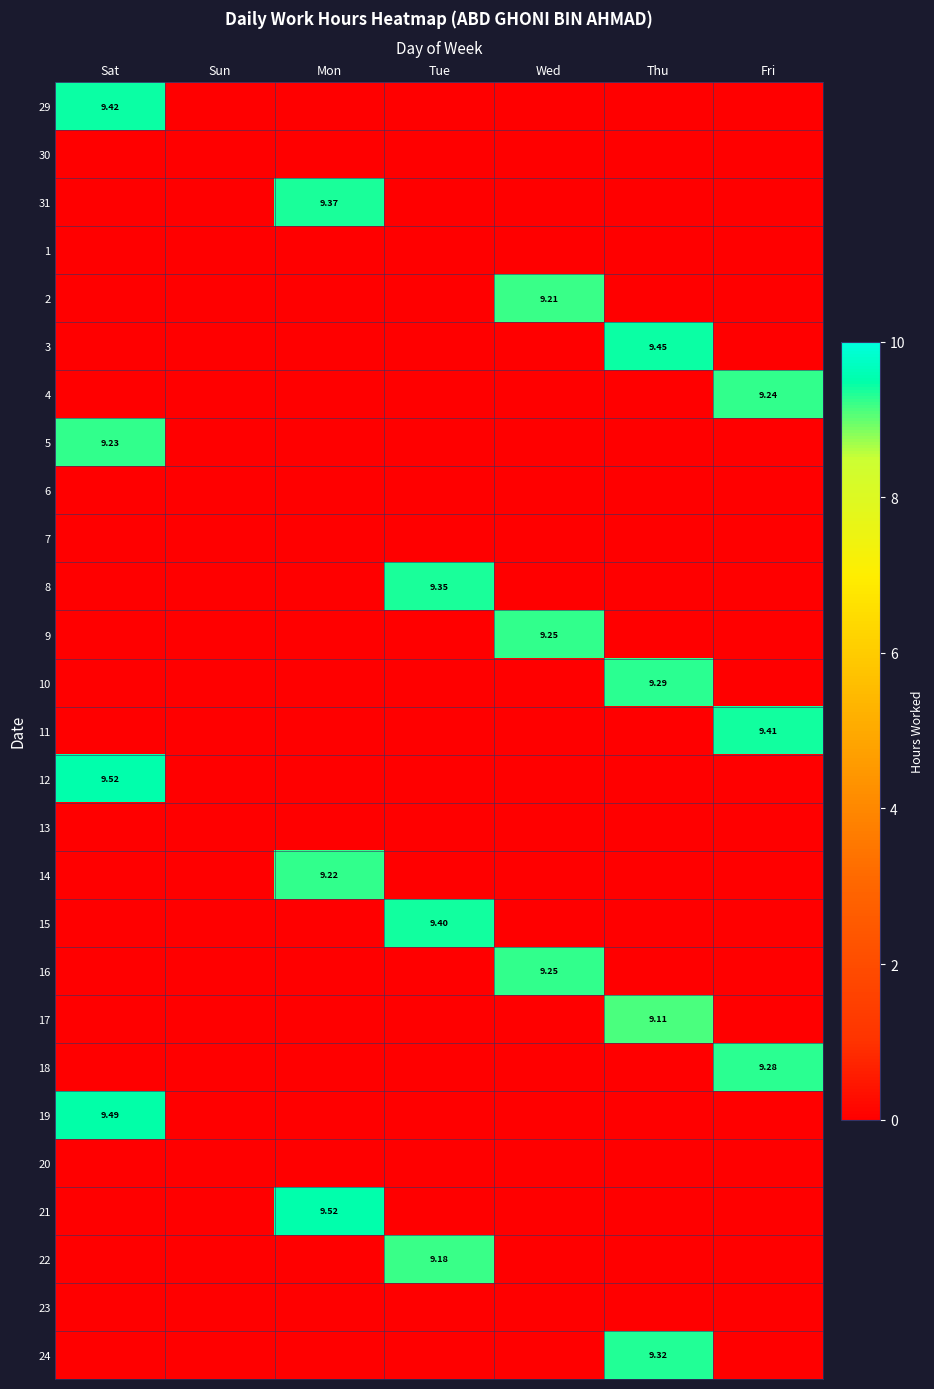

How many positive values does the 3 series have?

1